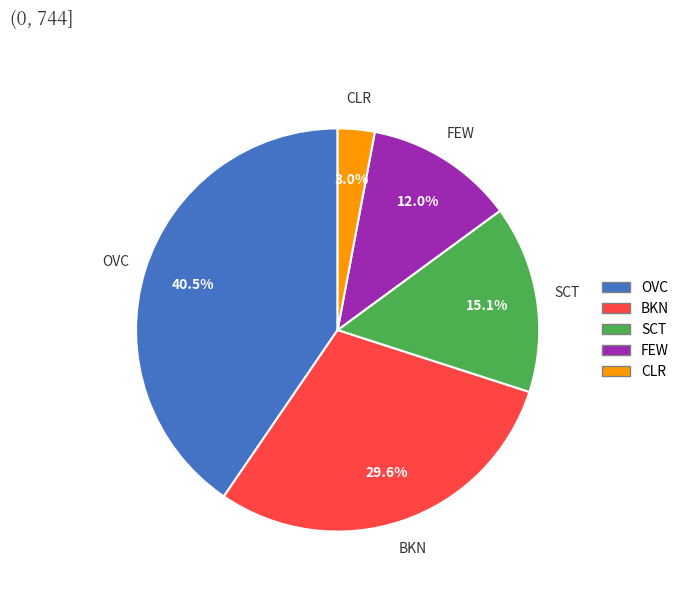

What percentage do CLR and OVC together represent?

43.4%